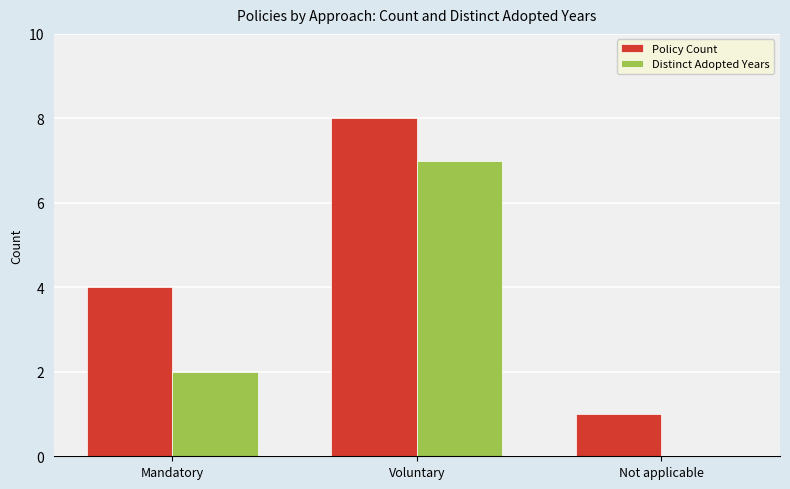

Reading left to right, what are all the values shown in this chart?

Policy Count: 4	8	1
Distinct Adopted Years: 2	7	0